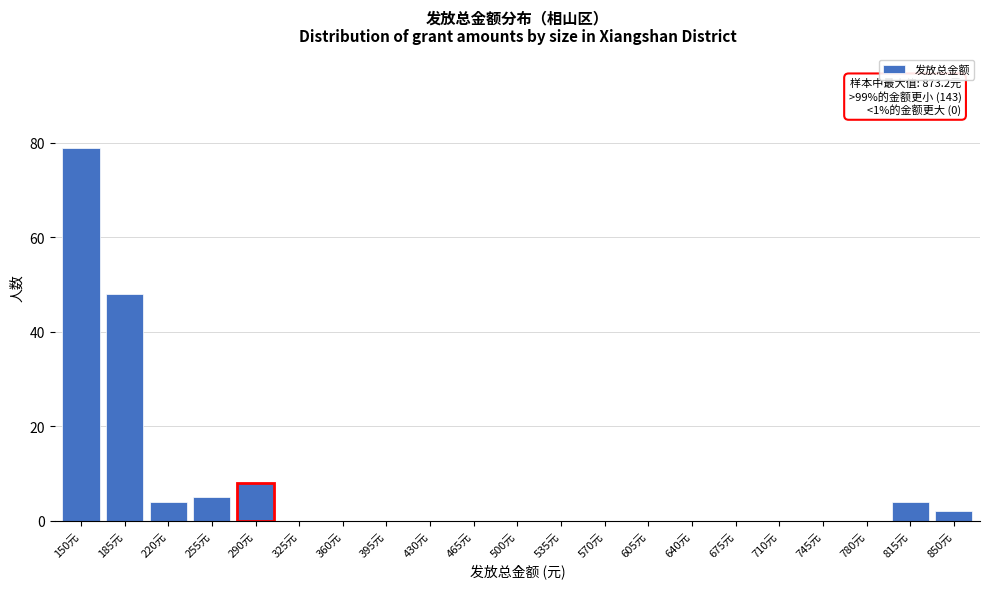

Reading right to left, what are all the values shown in this chart?

850元=2	815元=4	780元=0	745元=0	710元=0	675元=0	640元=0	605元=0	570元=0	535元=0	500元=0	465元=0	430元=0	395元=0	360元=0	325元=0	290元=8	255元=5	220元=4	185元=48	150元=79